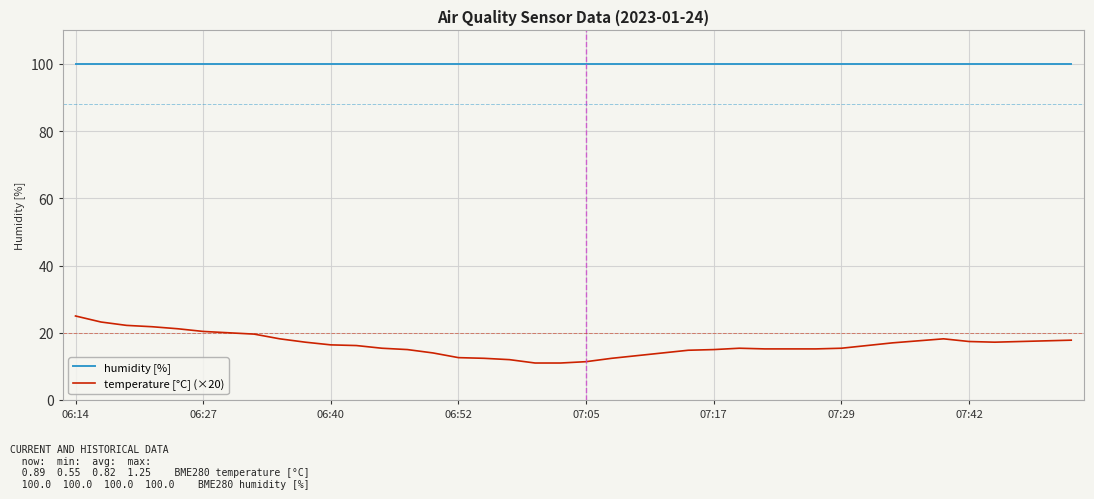

Which series has the largest range (max minus min)?

temperature [°C] (×20)